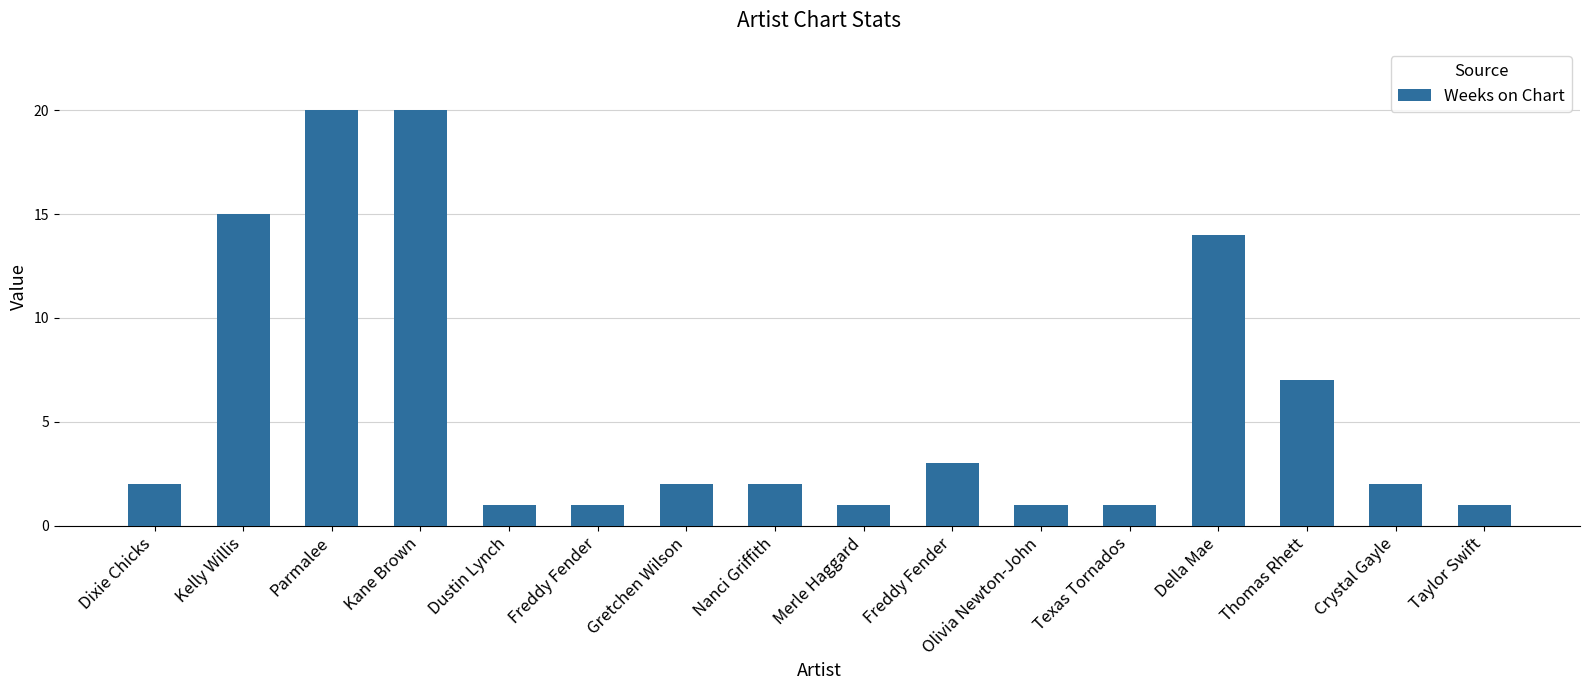

List the labels in order of value, largest first.

Parmalee, Kane Brown, Kelly Willis, Della Mae, Thomas Rhett, Freddy Fender, Dixie Chicks, Gretchen Wilson, Nanci Griffith, Crystal Gayle, Dustin Lynch, Freddy Fender, Merle Haggard, Olivia Newton-John, Texas Tornados, Taylor Swift